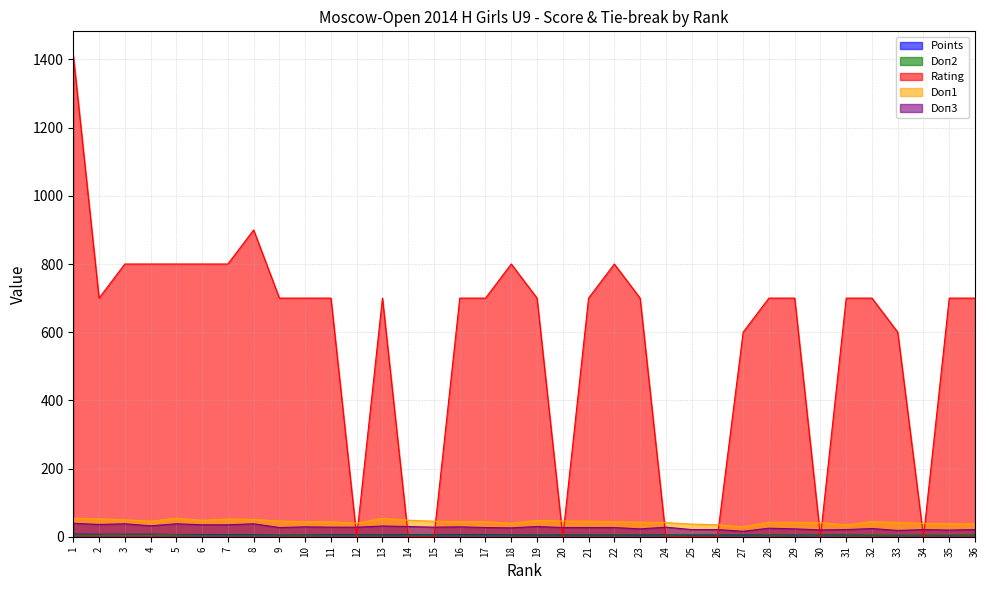

Rank the series by their maximum value, from highest to lowest.

Rating, Doп1, Doп3, Points, Doп2